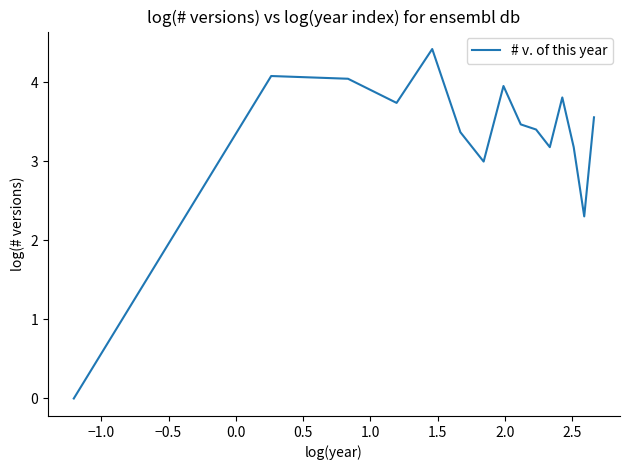

What is the maximum value shown in the chart?

4.4